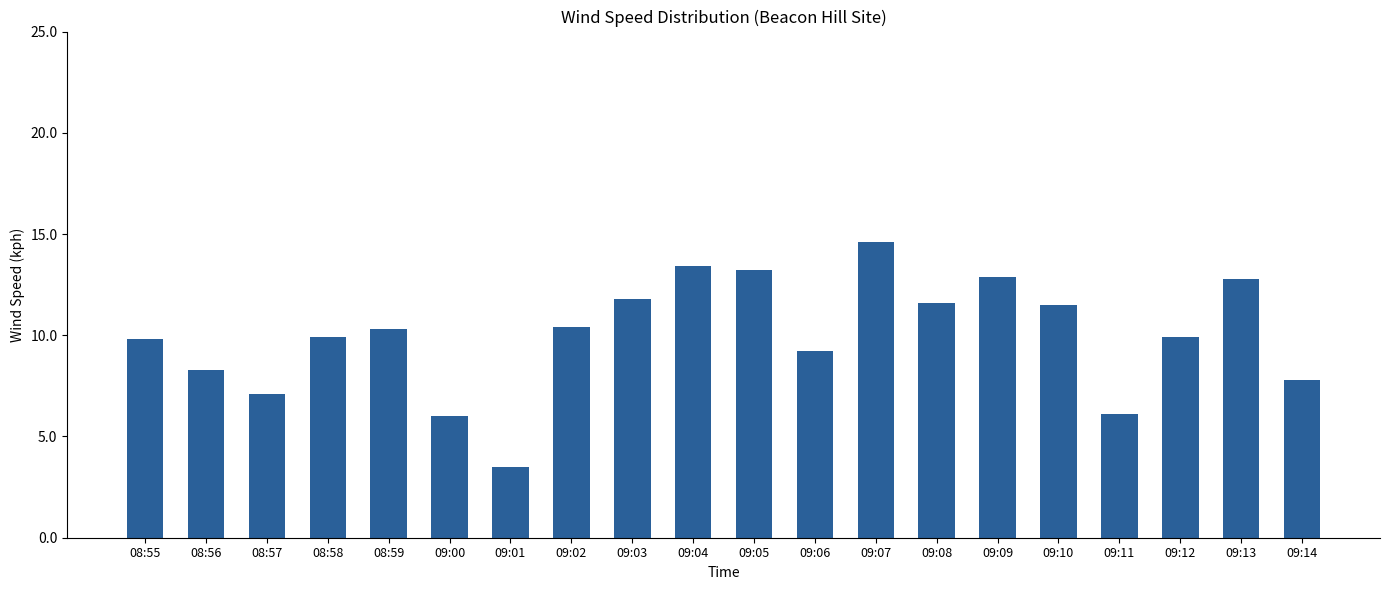

What is the label of the 11th bar from the right?

09:04